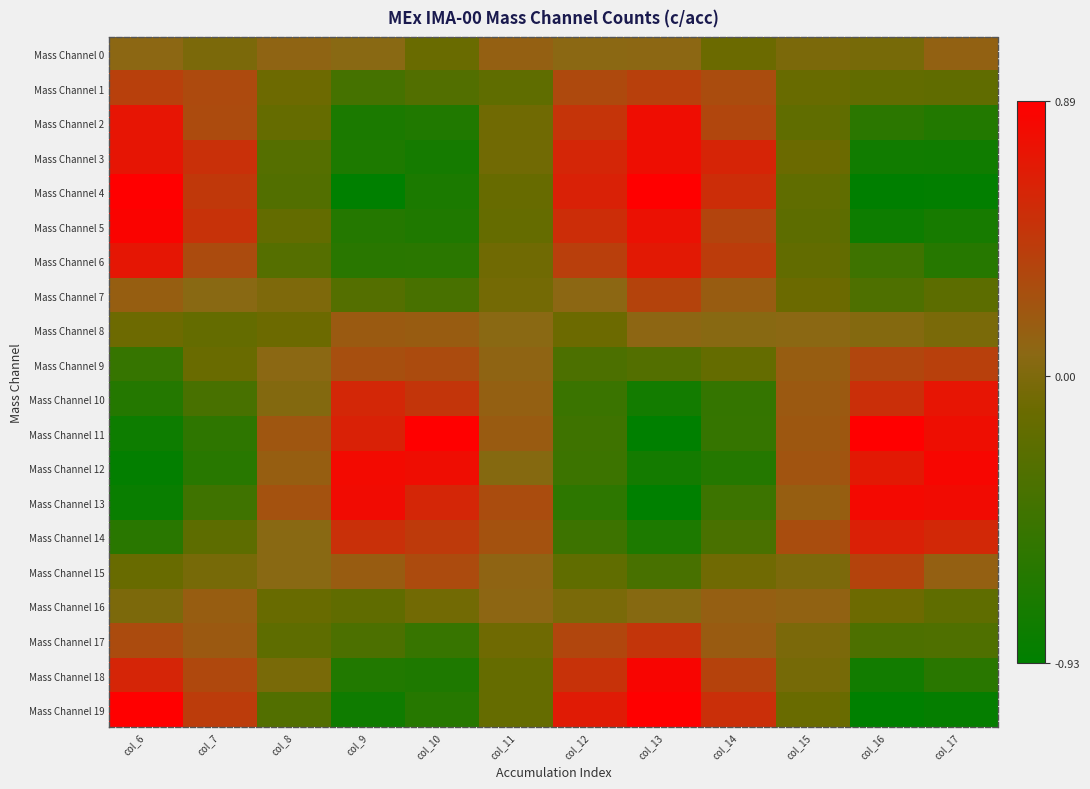

What is the minimum value shown in the chart?

-1.0